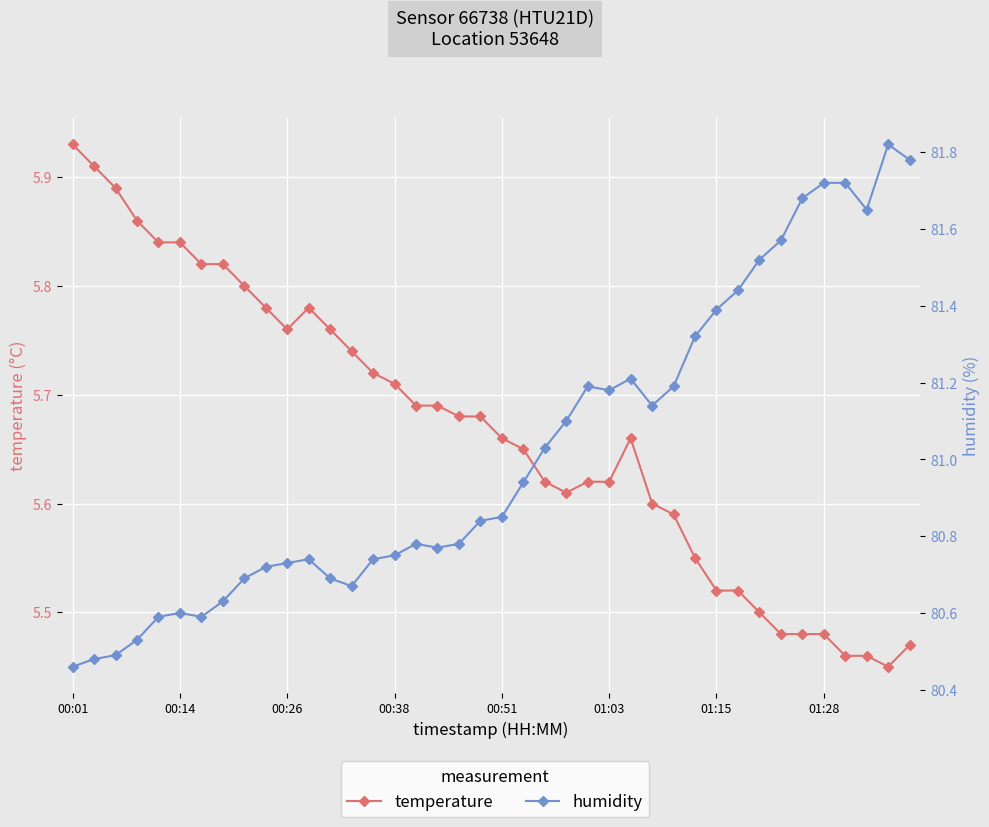

What is the sum of all temperature values?

226.7